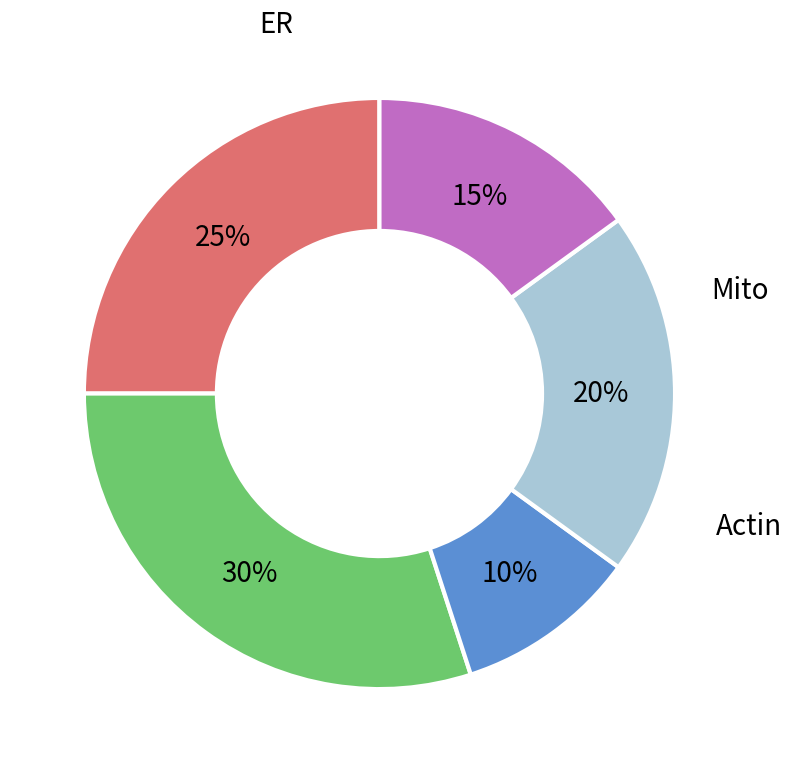

Is there any slice that represents more than half of the pie?

No